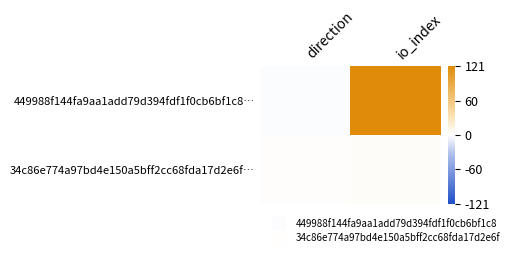

Which series changed the most between direction and io_index?

449988f144fa9aa1add79d394fdf1f0cb6bf1c8…